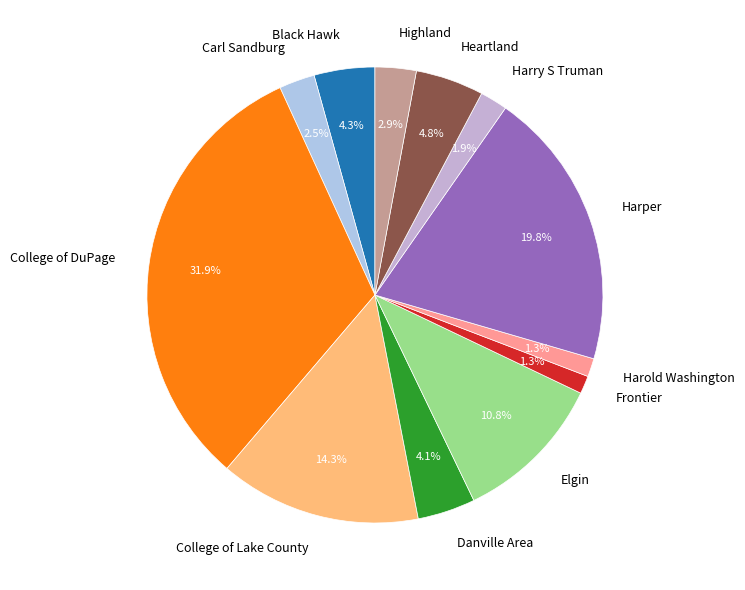

Is it true that Highland is 3% of the pie?

True